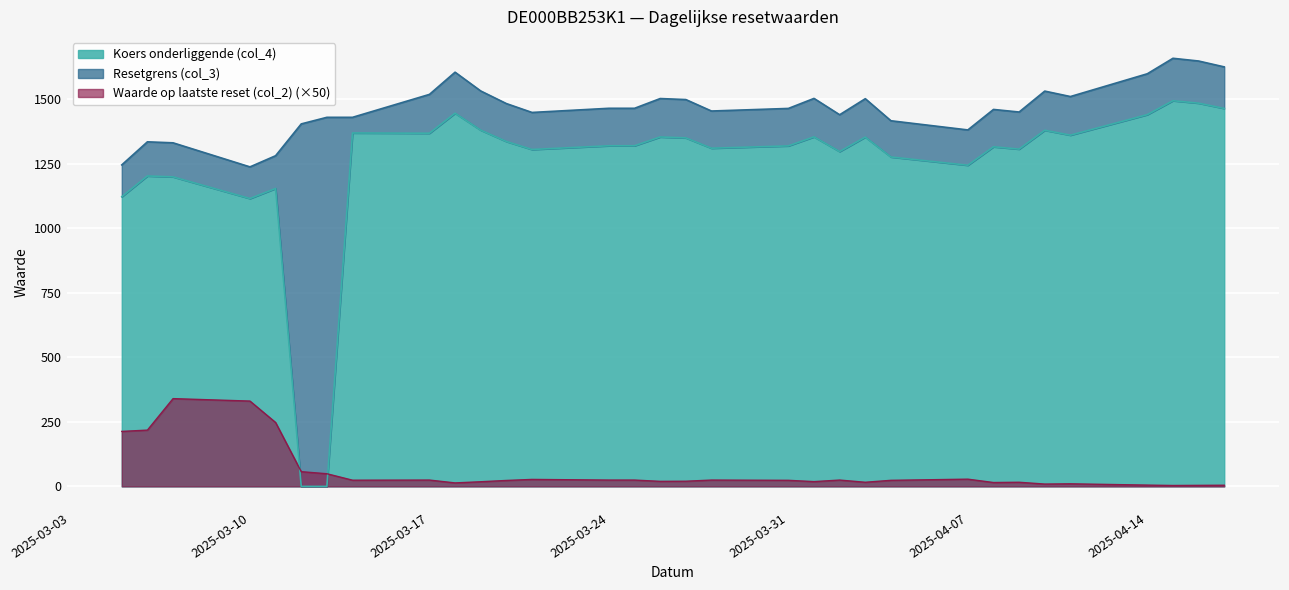

Is the value of Waarde op laatste reset (col_2) at 2025-04-01 greater than the value of Koers onderliggende (col_4) at 2025-03-18?

No